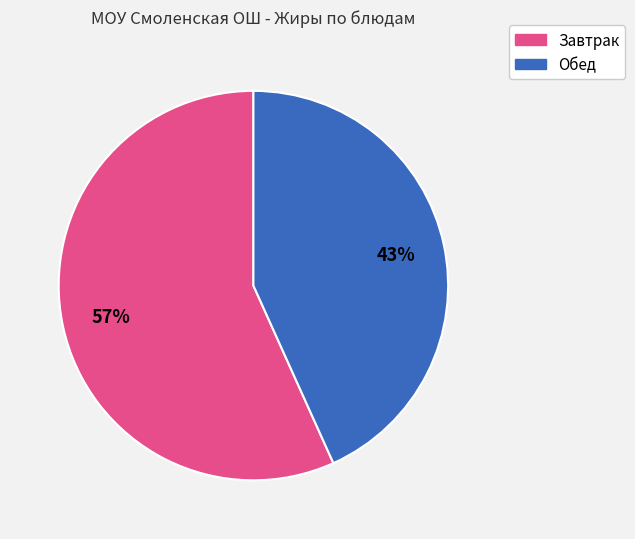

Is there any slice that represents more than half of the pie?

Yes